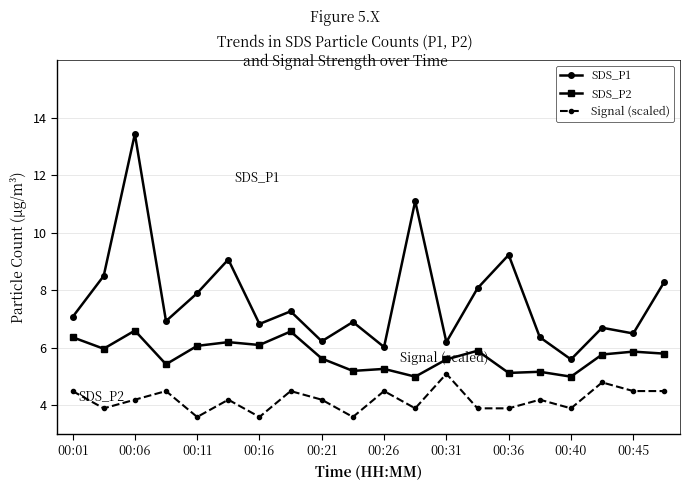

Which series has the widest spread of values?

SDS_P1